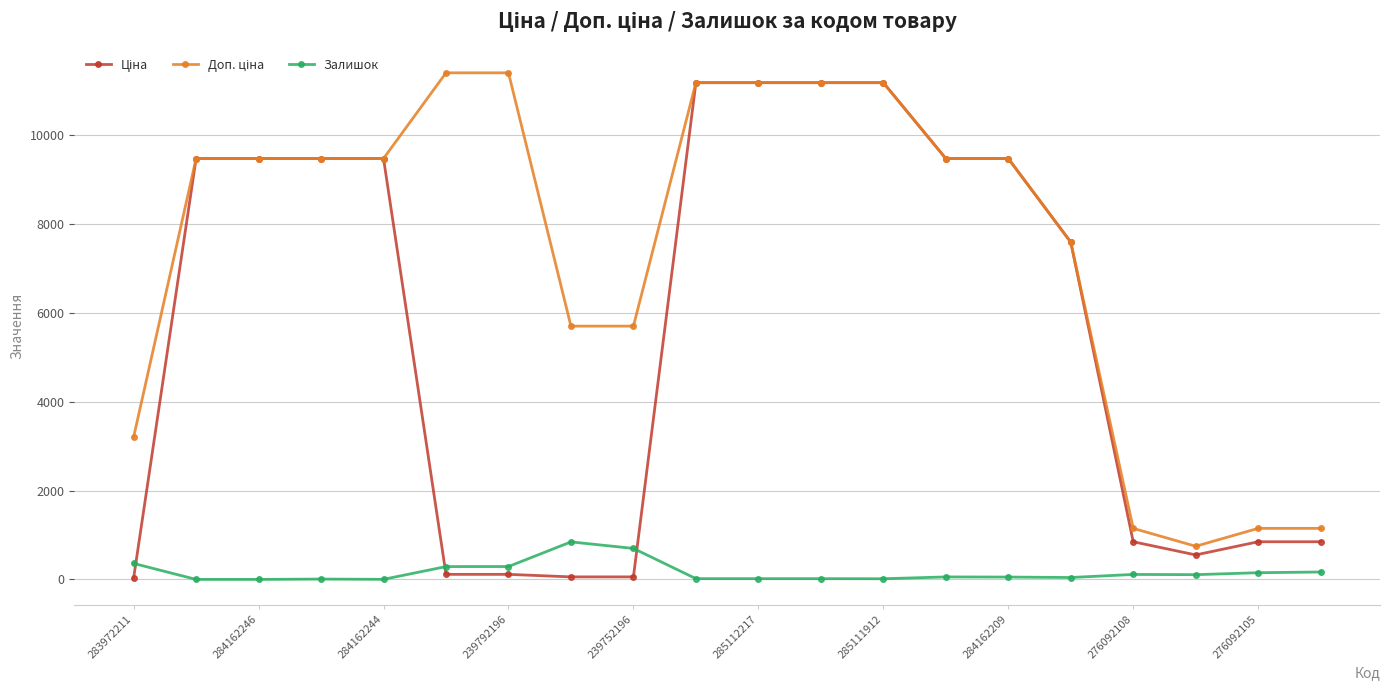

What is the maximum value shown in the chart?

11410.0